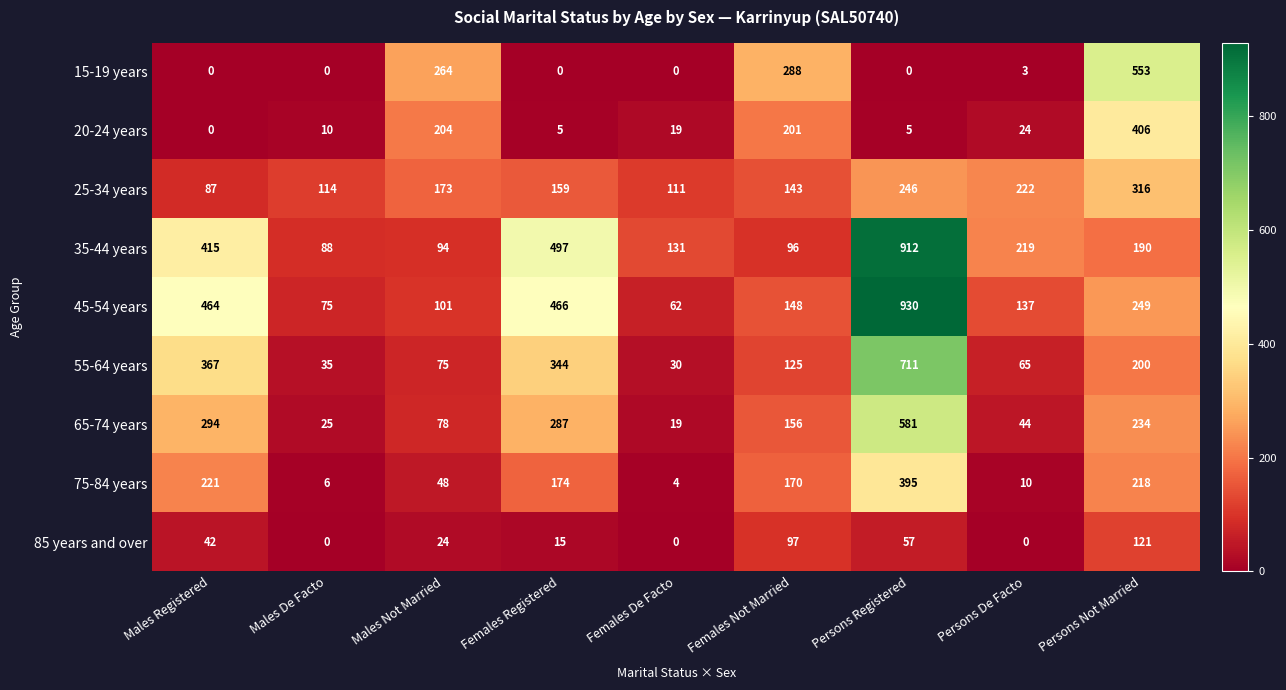

Which series changed the most between Females Not Married and Persons Not Married?

15-19 years